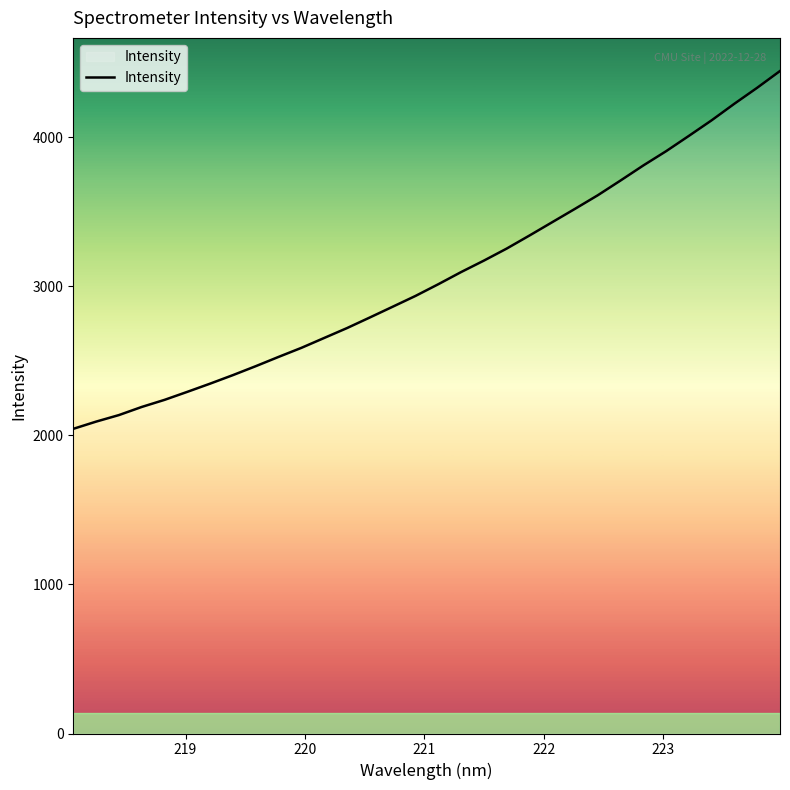

What is the greatest value displayed?

4442.8